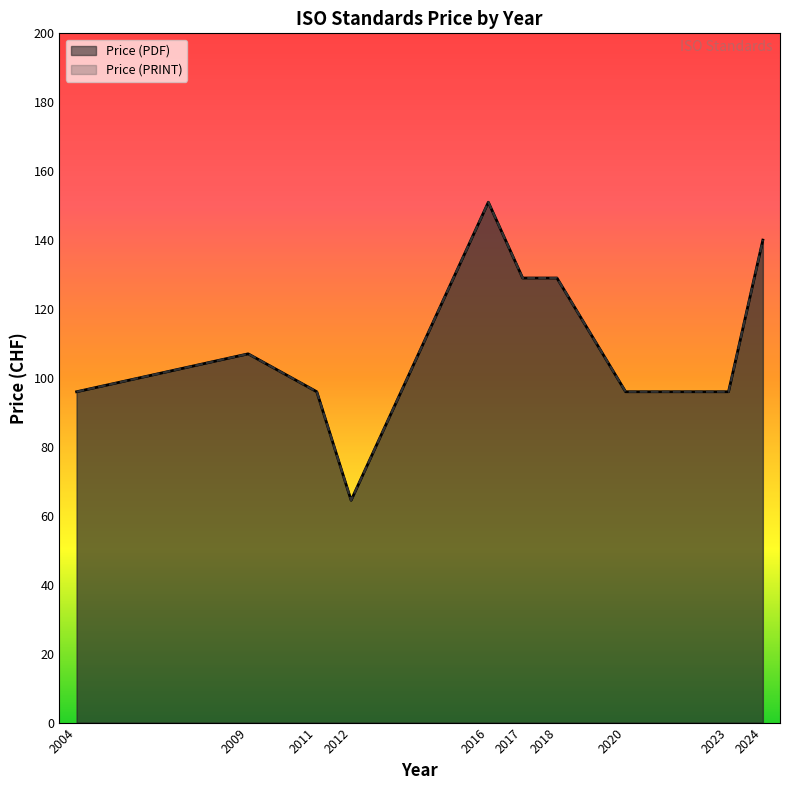

Does the chart display data point markers on the line(s)?

No